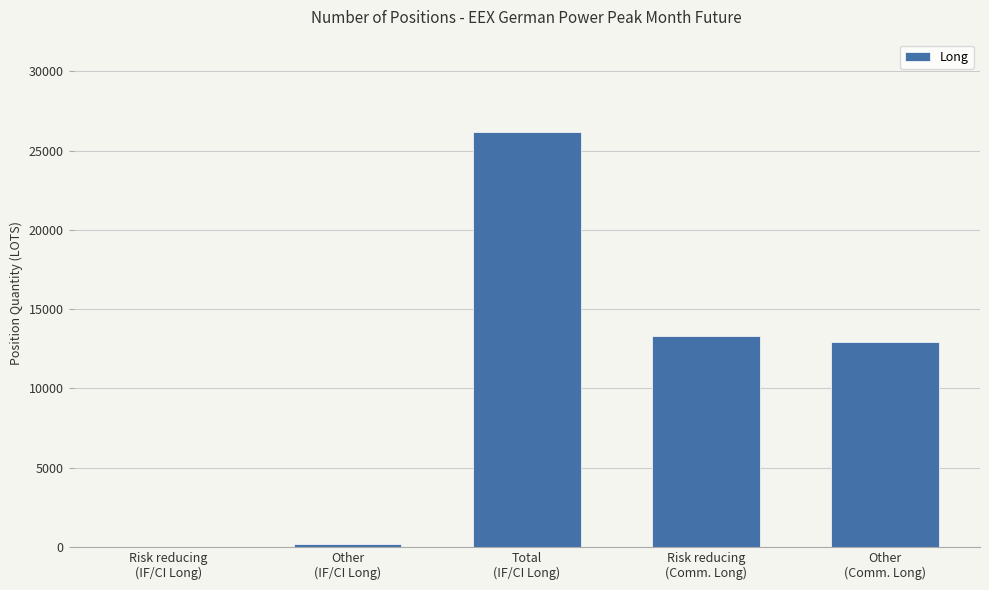

At which category does the chart reach its peak across all series?

Total
(IF/CI Long)